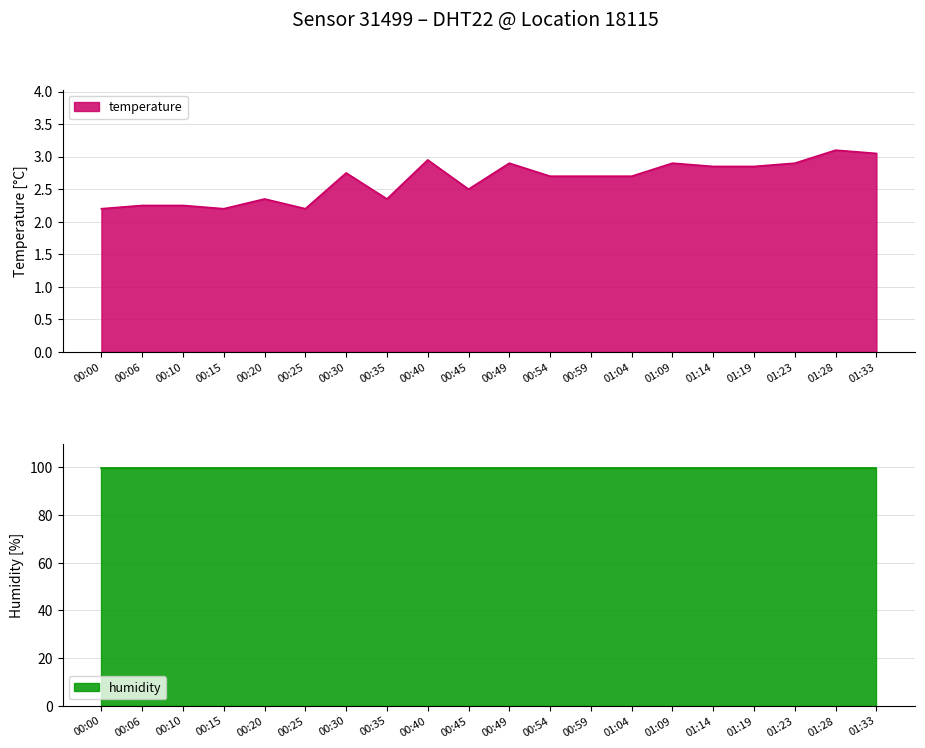

The temperature series shows 5.1 at 01:14. True or false?

False